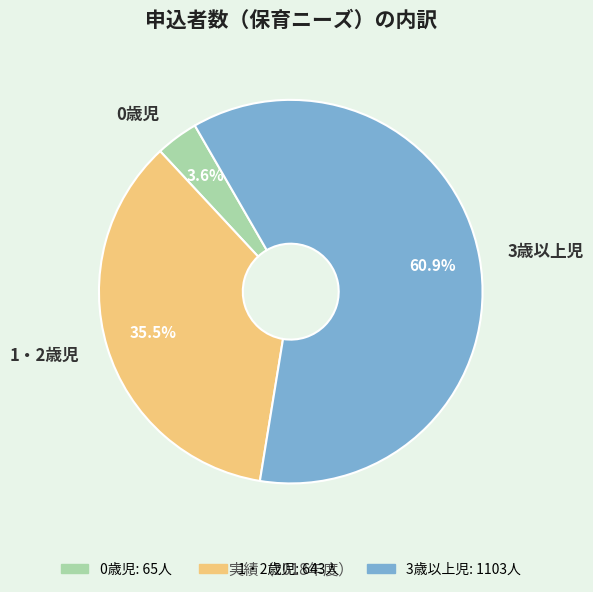

To the nearest percent, what is the difference between the 0歳児 and 1・2歳児 slice percentages?

32%